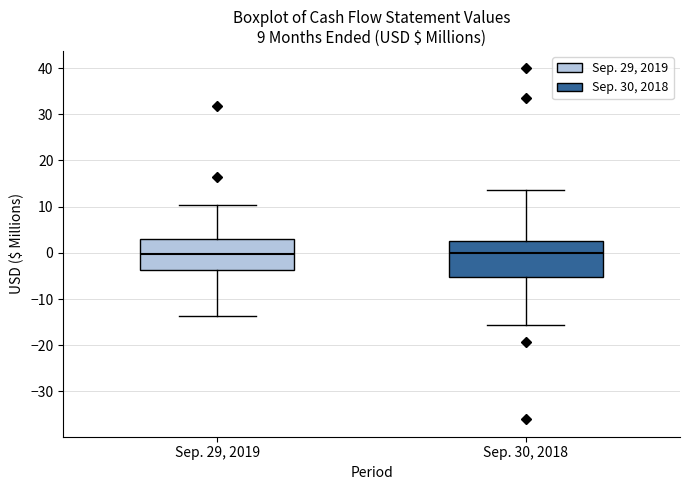

Comparing the boxes themselves (not the whiskers), which one is the tallest?

Sep. 30, 2018